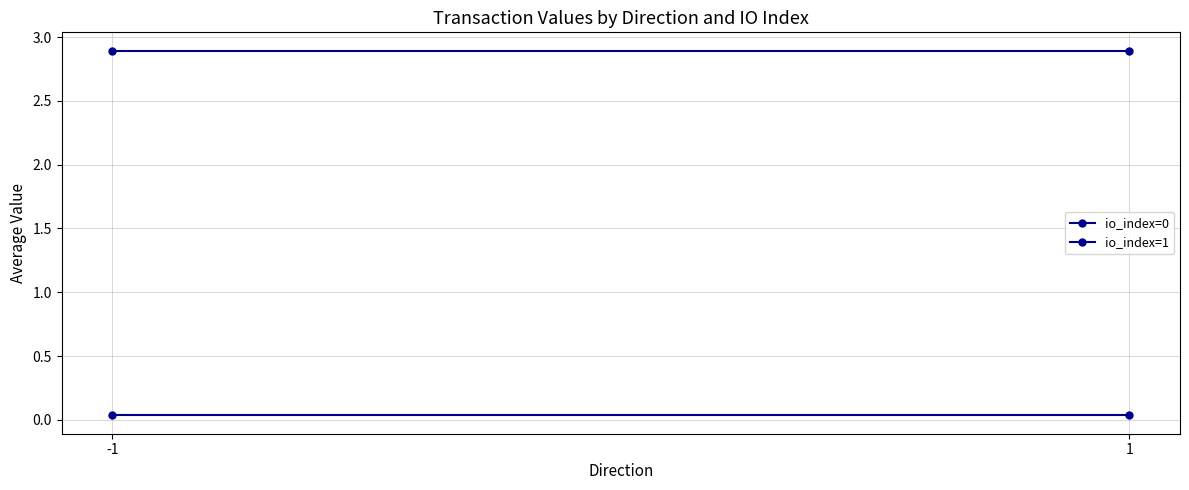

Reading left to right, extract all data points from this chart.

io_index=0: -1=0.0	1=0.0
io_index=1: -1=2.9	1=2.9